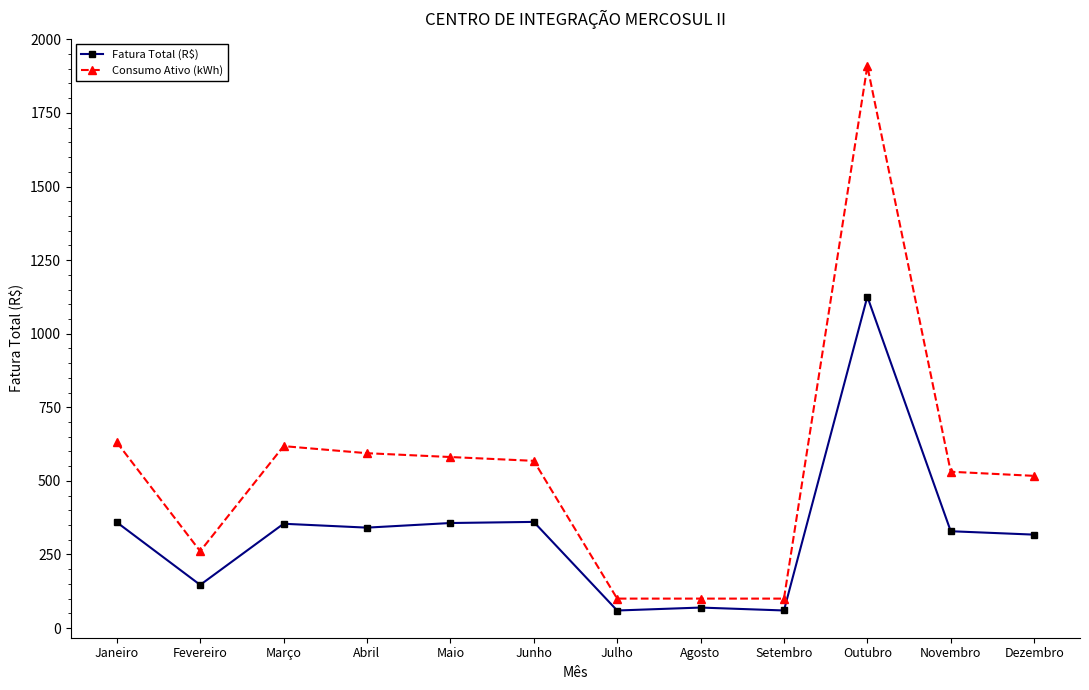

What is the difference between the maximum and minimum values in the Fatura Total (R$) series?

1066.3